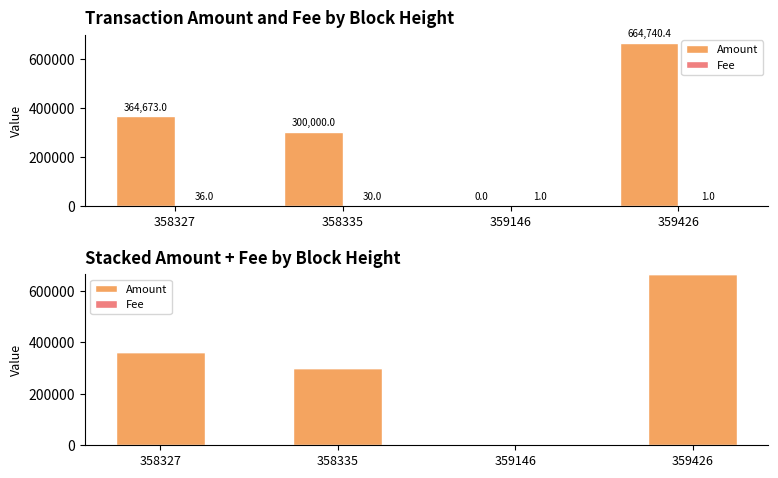

How many groups of bars are there?

4